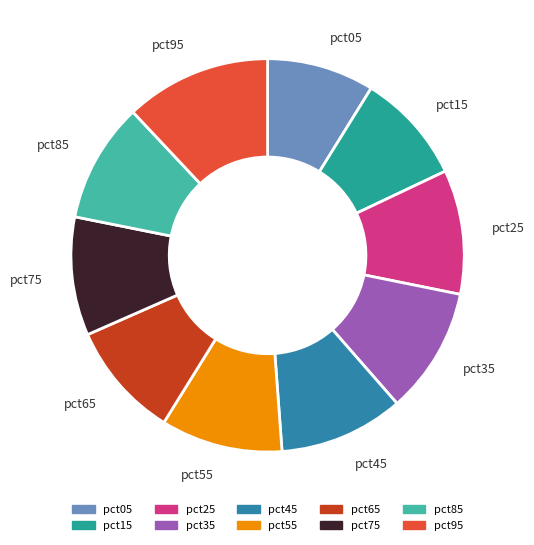

Which has a higher value, pct65 or pct05?

pct65